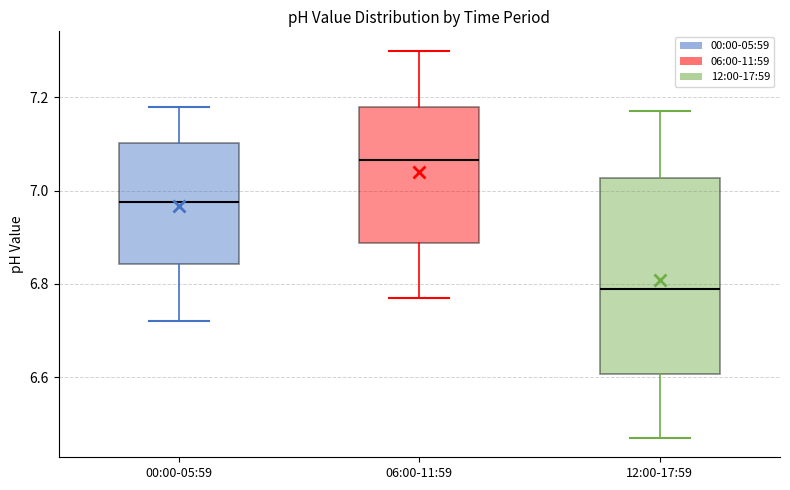

Which box's median line is the highest?

06:00-11:59